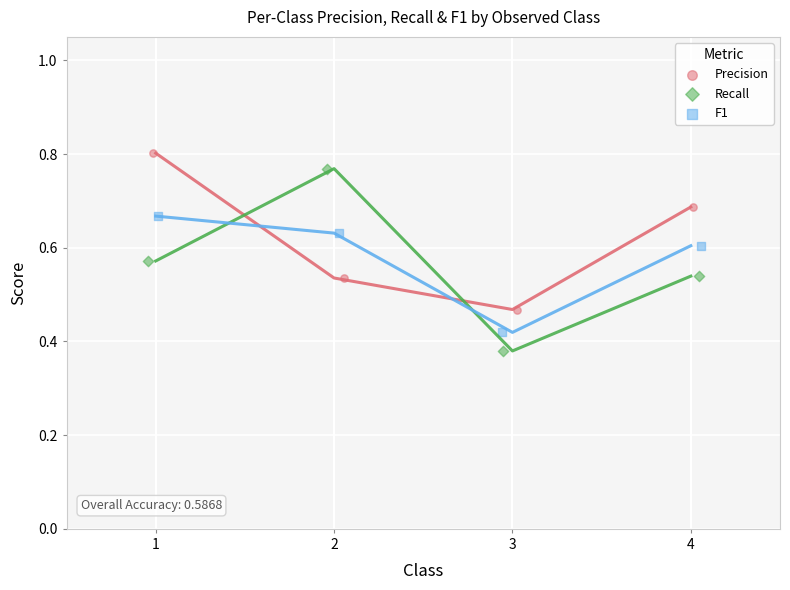

Which series has the widest spread of Y values?

Recall